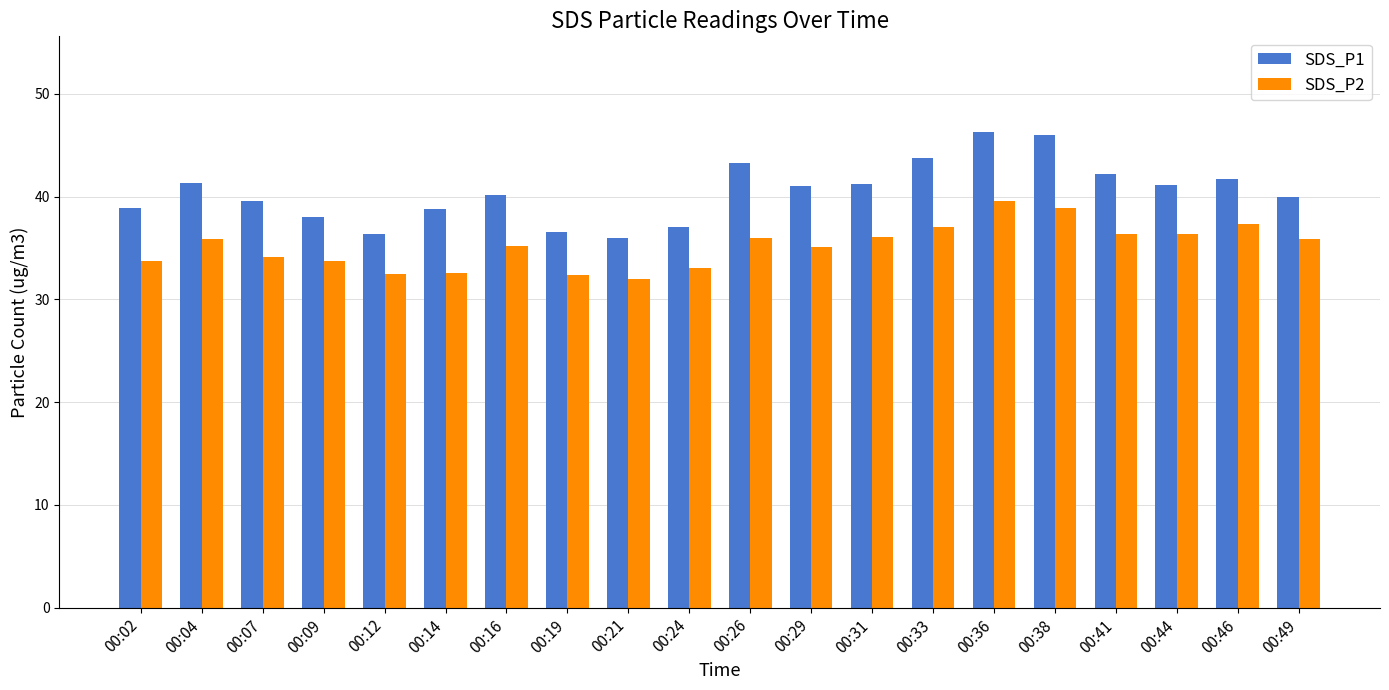

The SDS_P1 series shows 39.6 at 00:07. True or false?

True